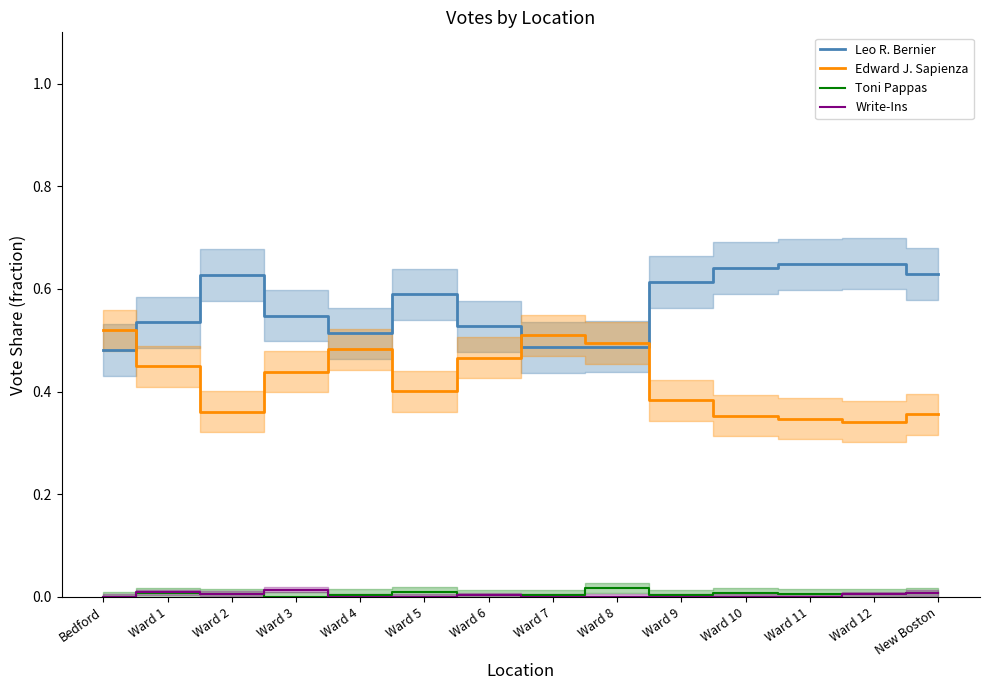

Reading left to right, list all the values displayed in this chart.

Leo R. Bernier: Bedford=0.5	Ward 1=0.5	Ward 2=0.6	Ward 3=0.5	Ward 4=0.5	Ward 5=0.6	Ward 6=0.5	Ward 7=0.5	Ward 8=0.5	Ward 9=0.6	Ward 10=0.6	Ward 11=0.6	Ward 12=0.6	New Boston=0.6
Edward J. Sapienza: Bedford=0.5	Ward 1=0.4	Ward 2=0.4	Ward 3=0.4	Ward 4=0.5	Ward 5=0.4	Ward 6=0.5	Ward 7=0.5	Ward 8=0.5	Ward 9=0.4	Ward 10=0.4	Ward 11=0.3	Ward 12=0.3	New Boston=0.4
Toni Pappas: Bedford=0.0	Ward 1=0.0	Ward 2=0.0	Ward 3=0.0	Ward 4=0.0	Ward 5=0.0	Ward 6=0.0	Ward 7=0.0	Ward 8=0.0	Ward 9=0.0	Ward 10=0.0	Ward 11=0.0	Ward 12=0.0	New Boston=0.0
Write-Ins: Bedford=0.0	Ward 1=0.0	Ward 2=0.0	Ward 3=0.0	Ward 4=0.0	Ward 5=0.0	Ward 6=0.0	Ward 7=0.0	Ward 8=0.0	Ward 9=0.0	Ward 10=0.0	Ward 11=0.0	Ward 12=0.0	New Boston=0.0